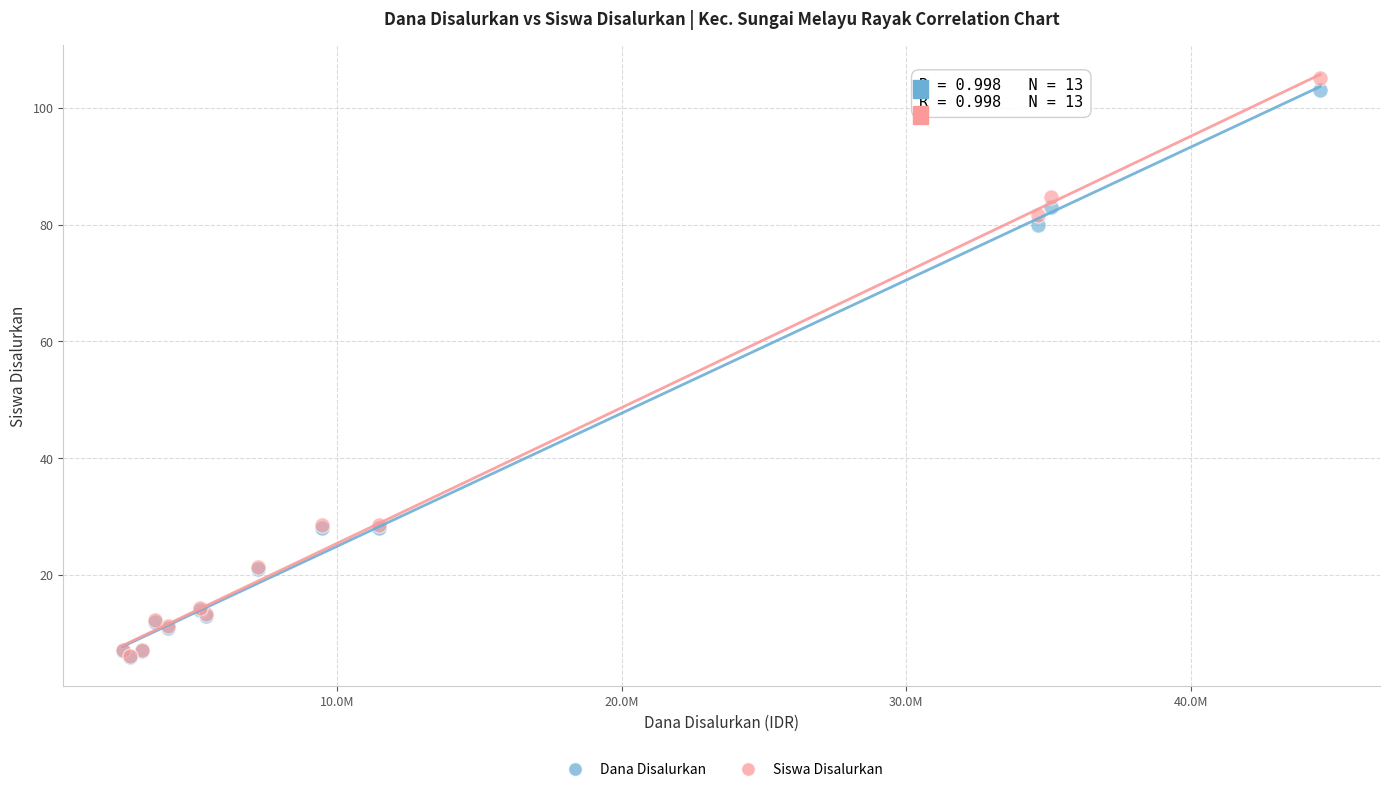

Across all series, what Y value is closest to 55?

80.0